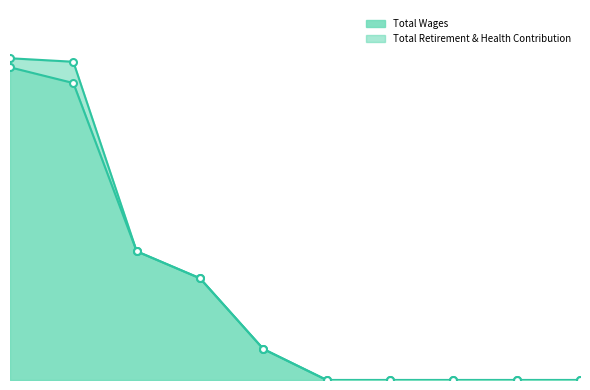

The chart shows a value of 7602 at 2.. True or false?

False